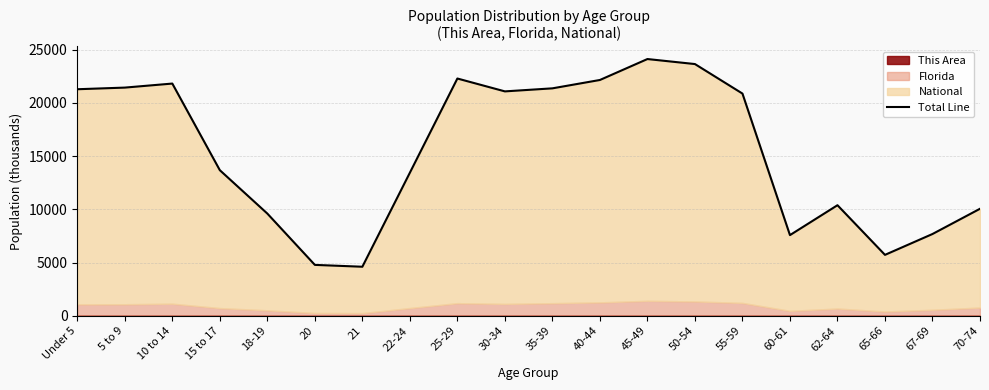

What is the label of the 15th point from the left?

55-59